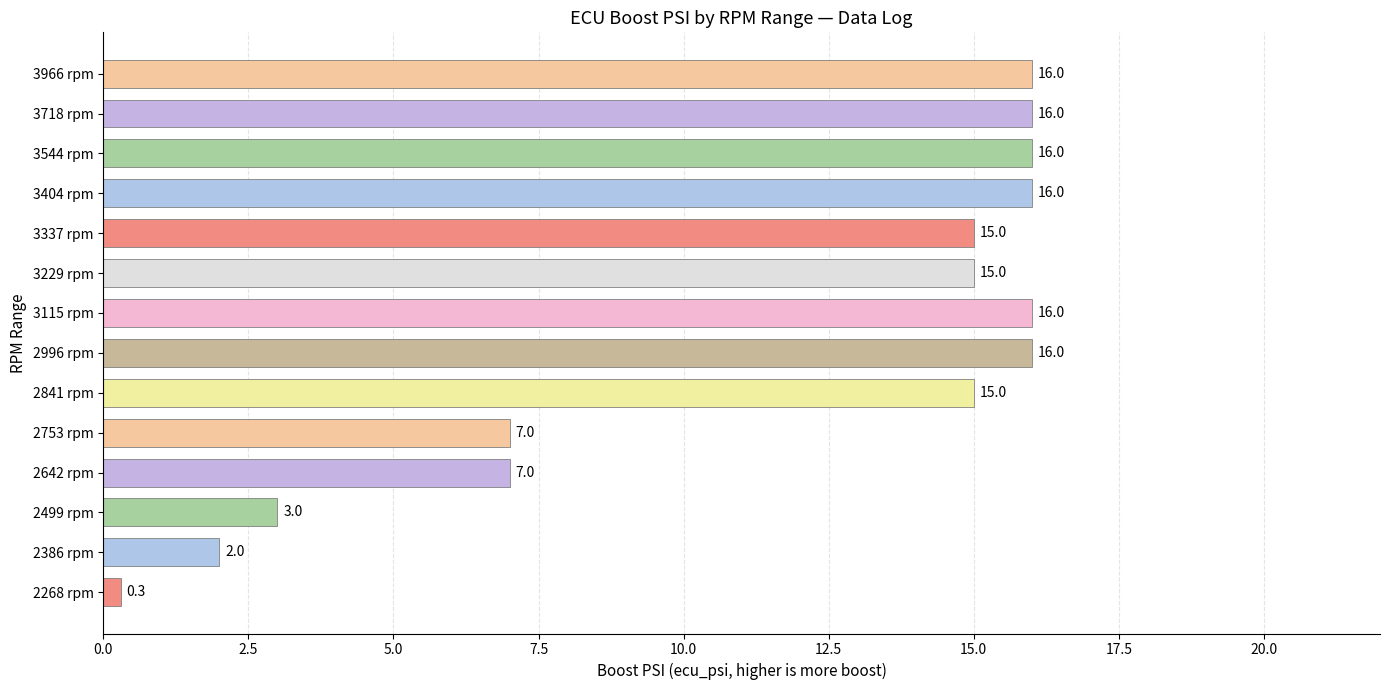

The value at 3229 rpm is 15.0. True or false?

True